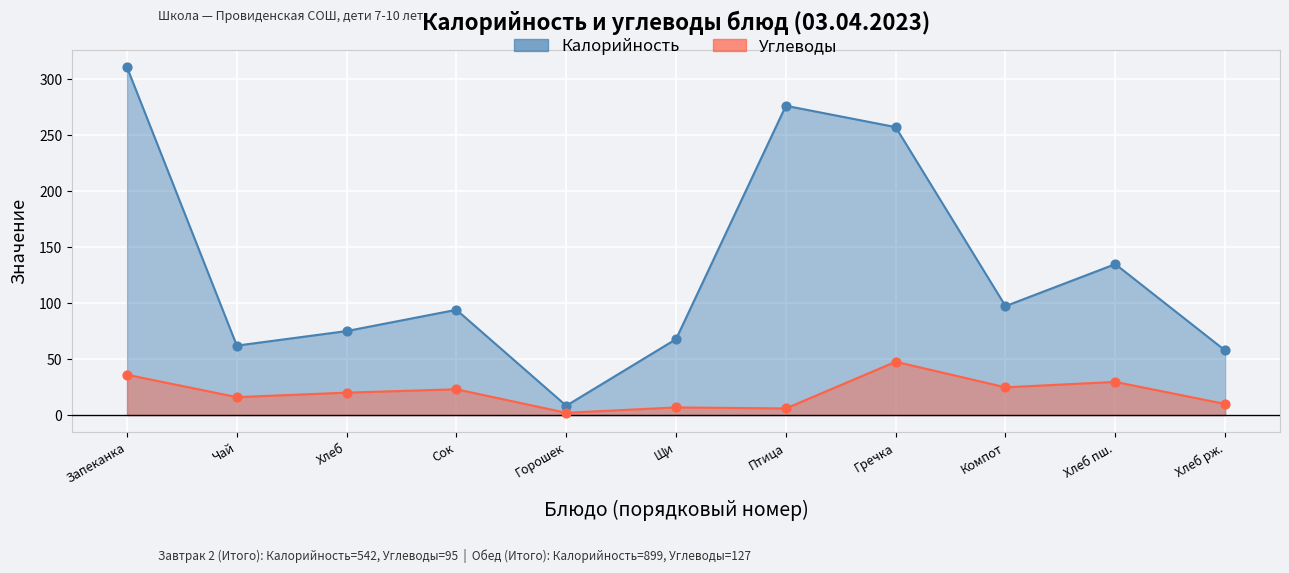

Which series has the largest total across all categories?

Калорийность